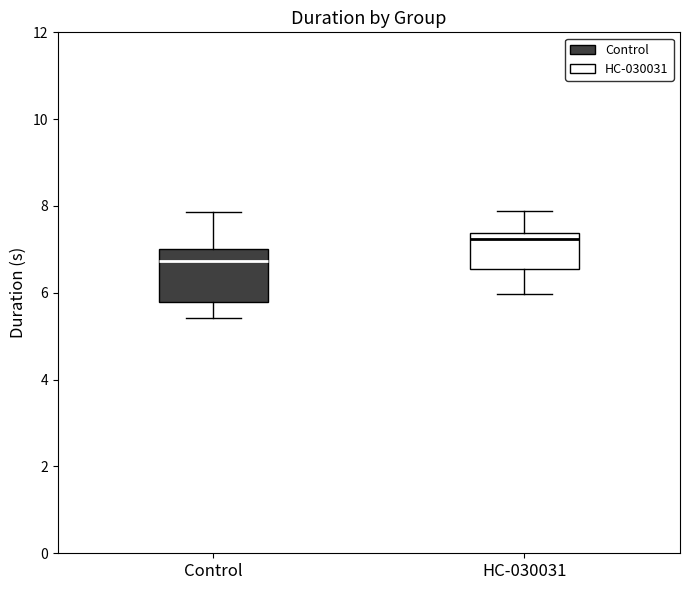

Which box has the lowest median line?

Control